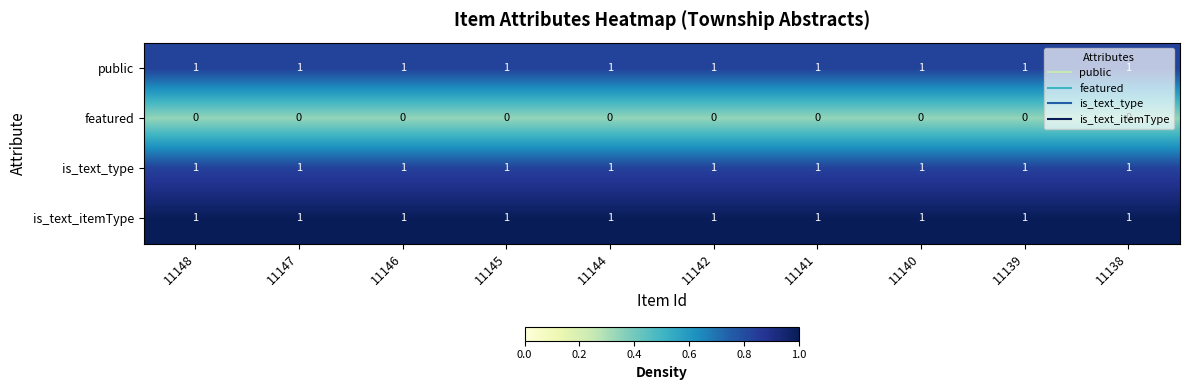

What is the sum of all is_text_itemType values?

10